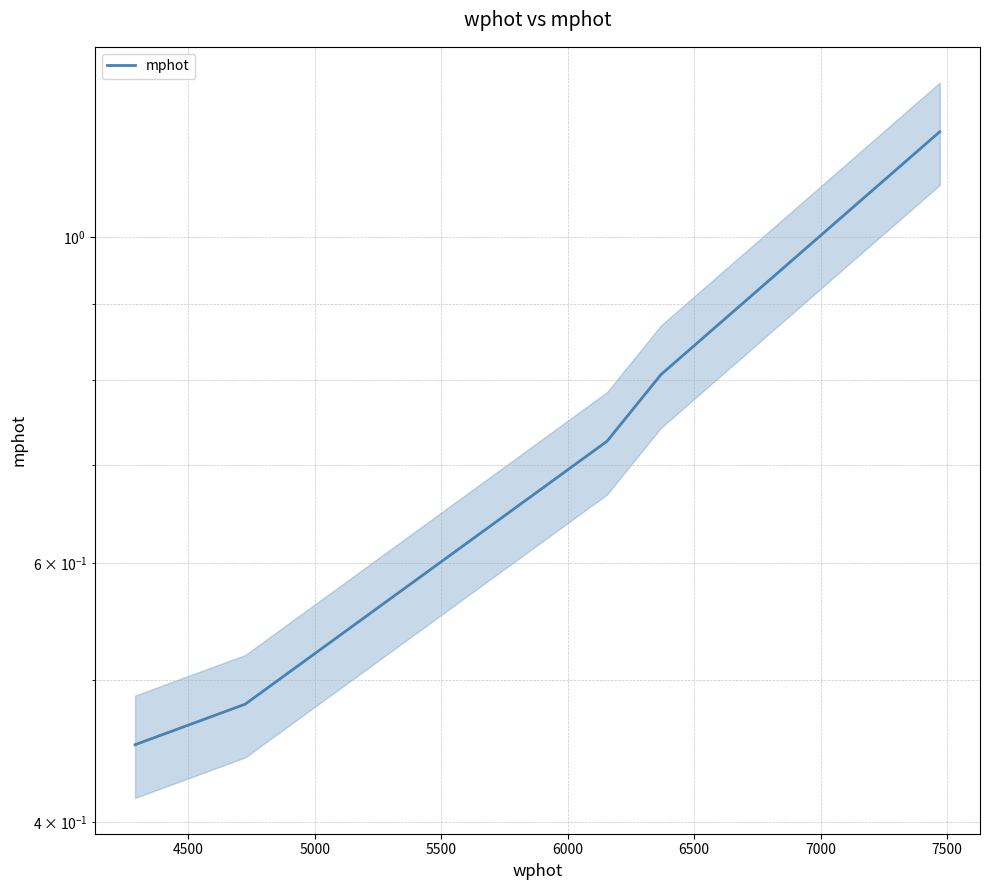

The value at 6000 is 1.7. True or false?

False